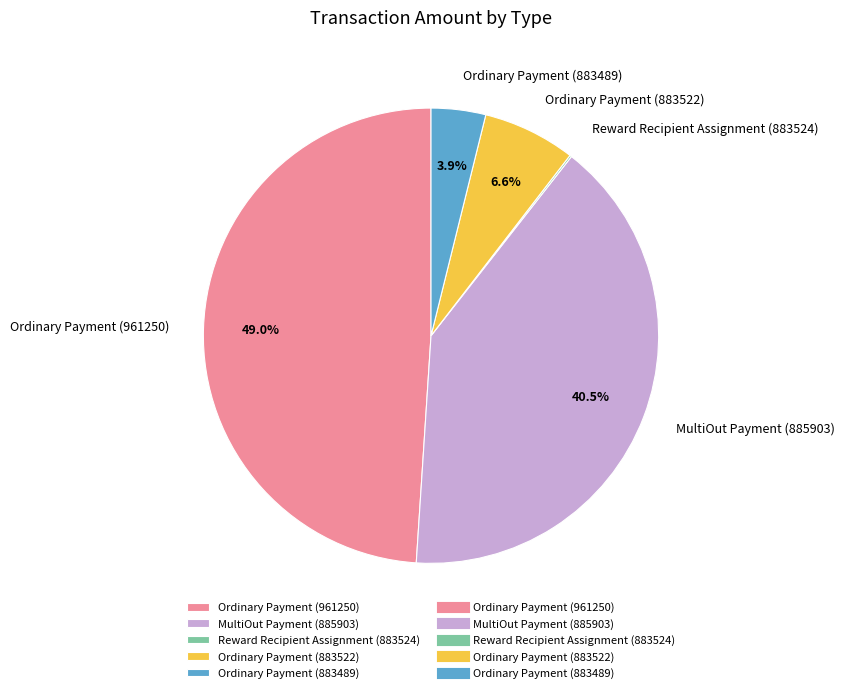

Is Ordinary Payment (961250) the majority of the pie?

No